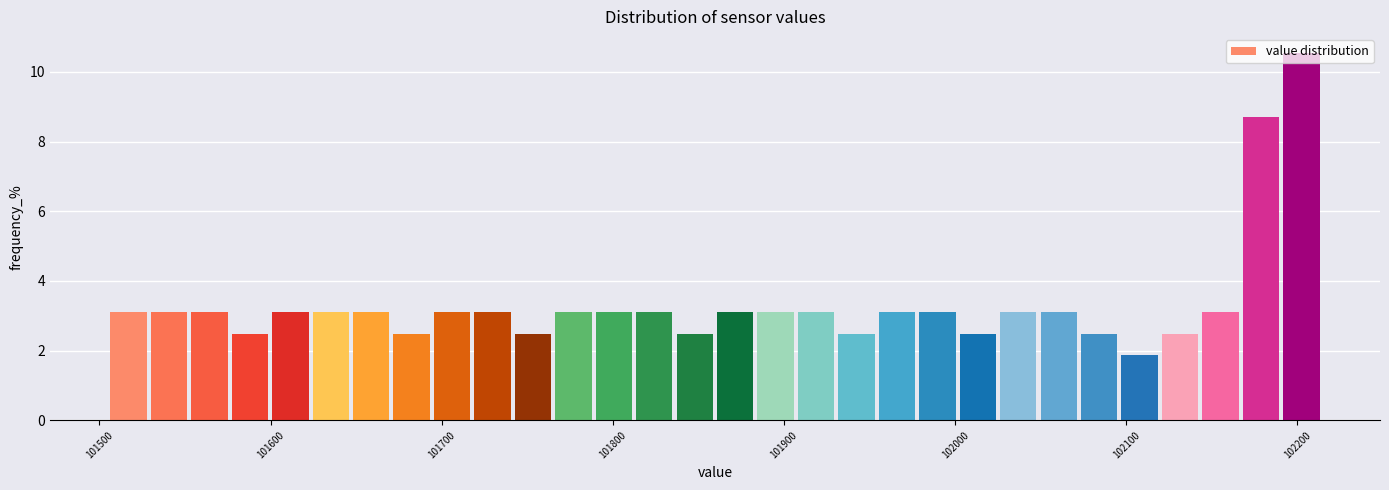

Around what value on the x-axis is the tallest bar? Give the approximate position of its centre, as read against the axis.

102200